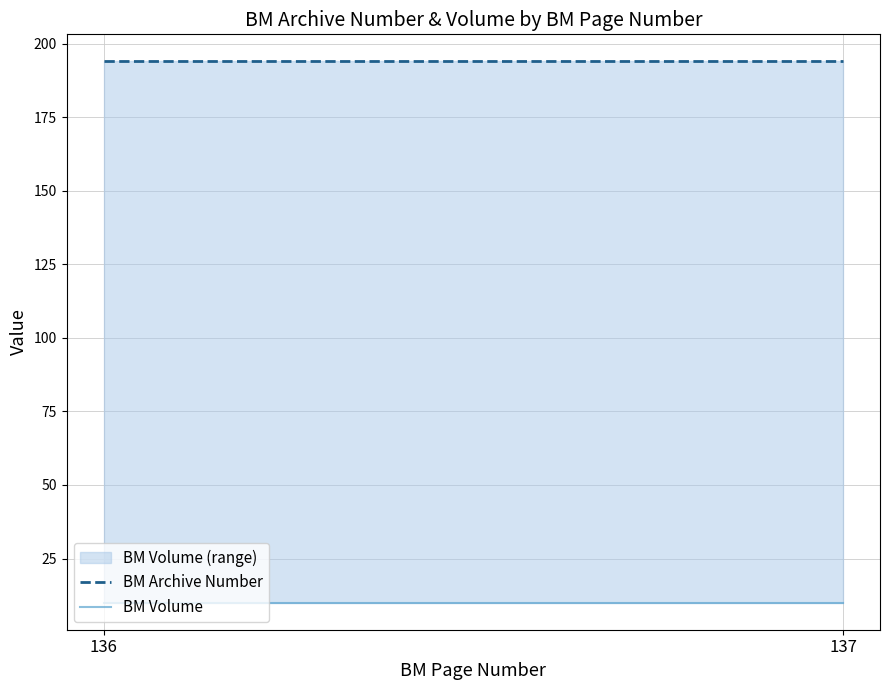

Rank the categories by BM Volume value from lowest to highest.

136, 137